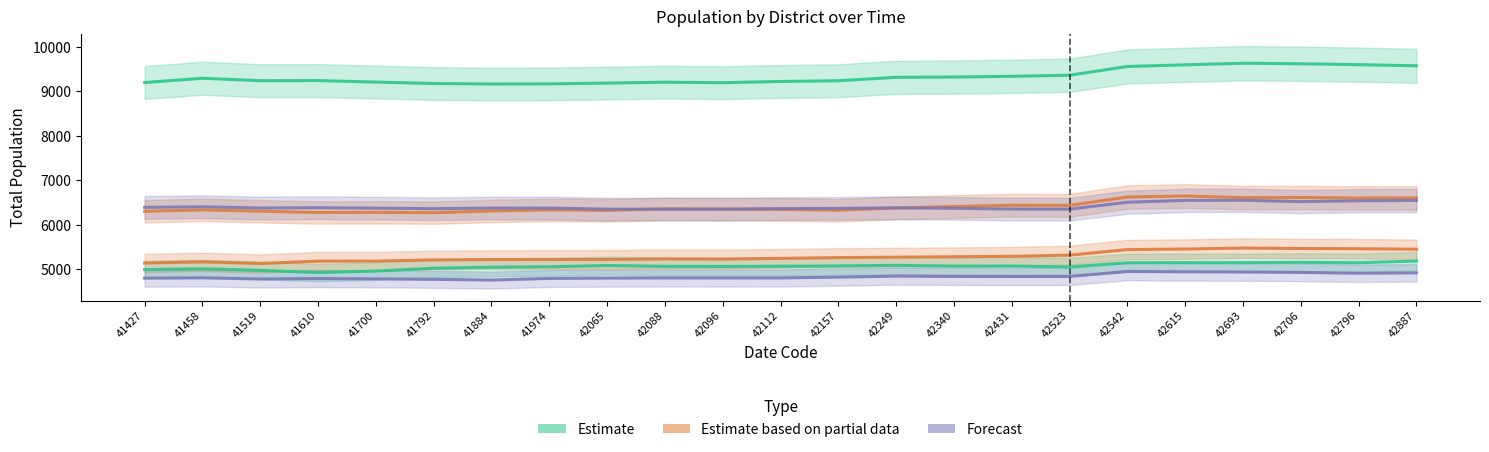

How many lines are shown in the chart?

3